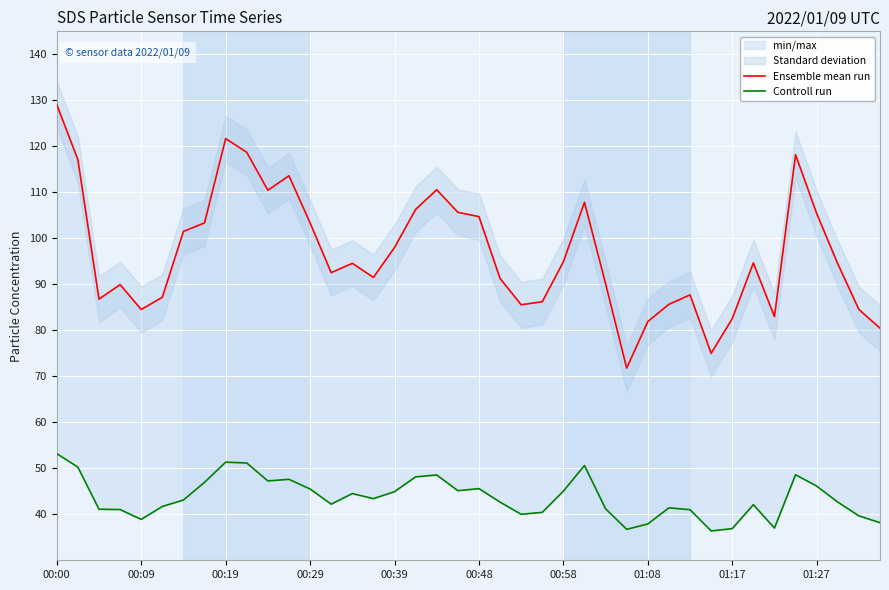

True or false: Ensemble mean run and Controll run intersect in this chart.

False